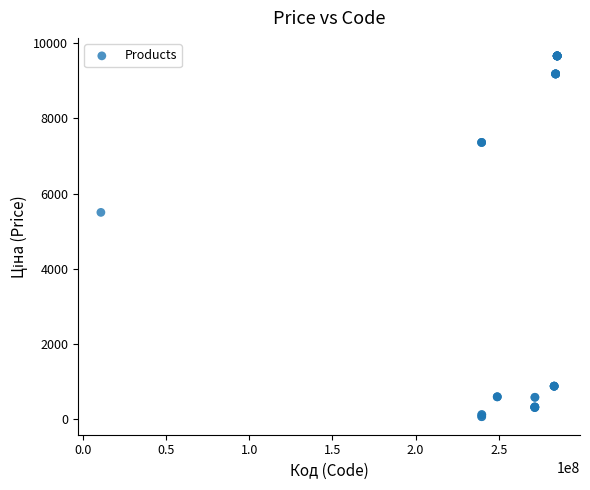

What Y value in the scatter plot is closest to 4859?

5497.3